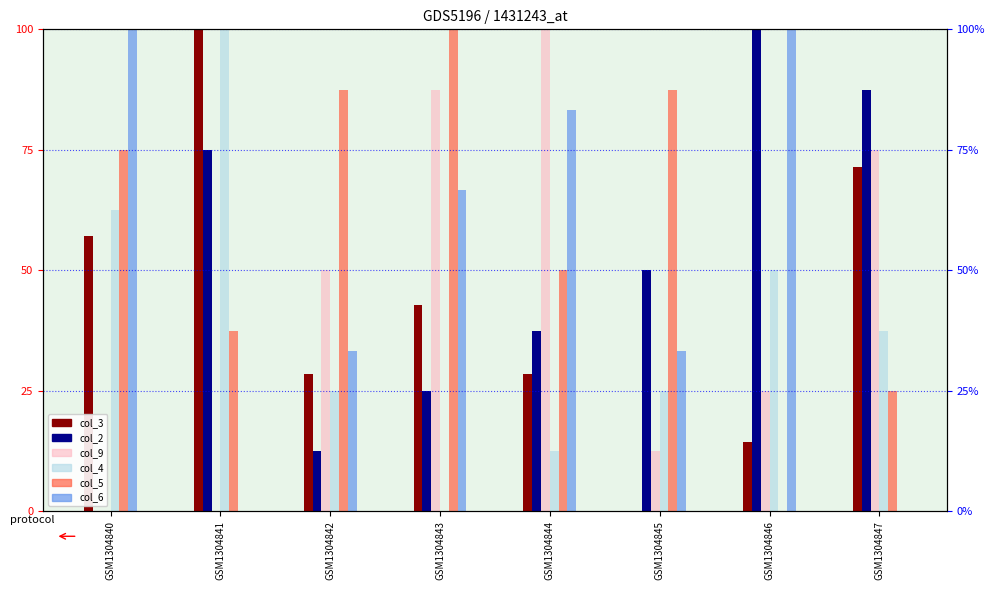

True or false: col_4 has a value of -36.4 at GSM1304843.

False